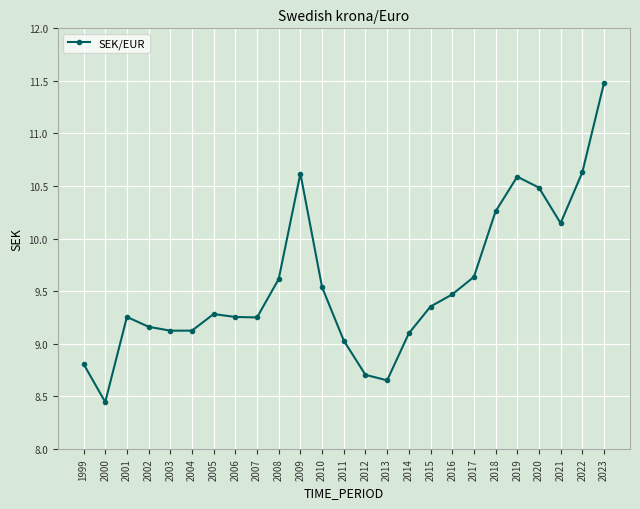

Does the chart have visible grid lines?

Yes